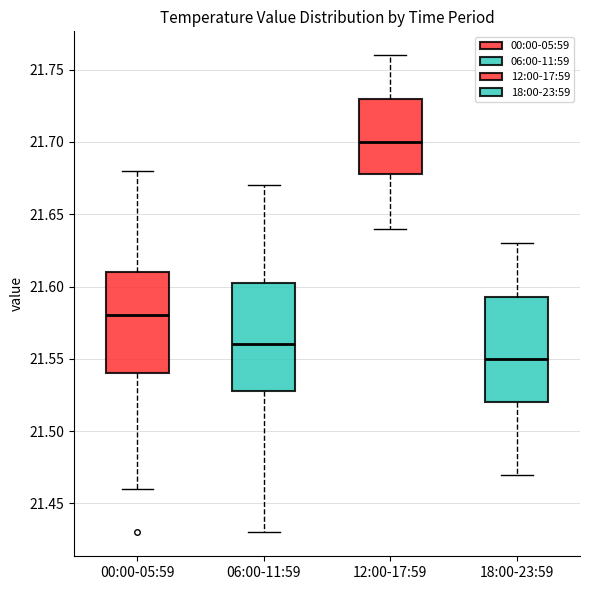

Which box has the highest median line?

12:00-17:59